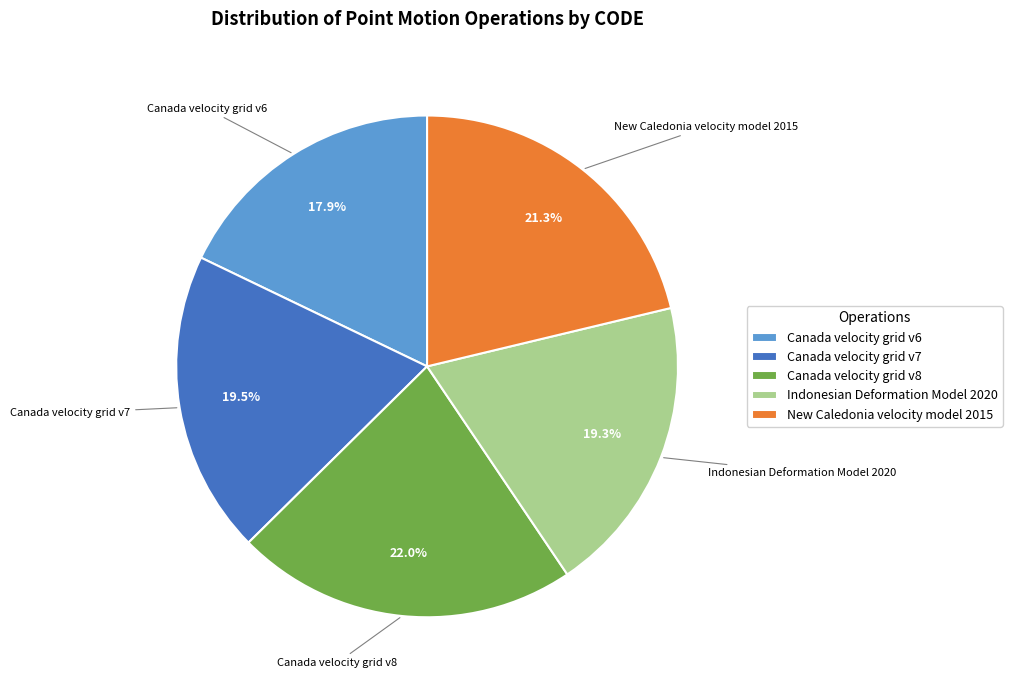

What is the ratio of the value at Canada velocity grid v7 to the value at New Caledonia velocity model 2015?

0.9